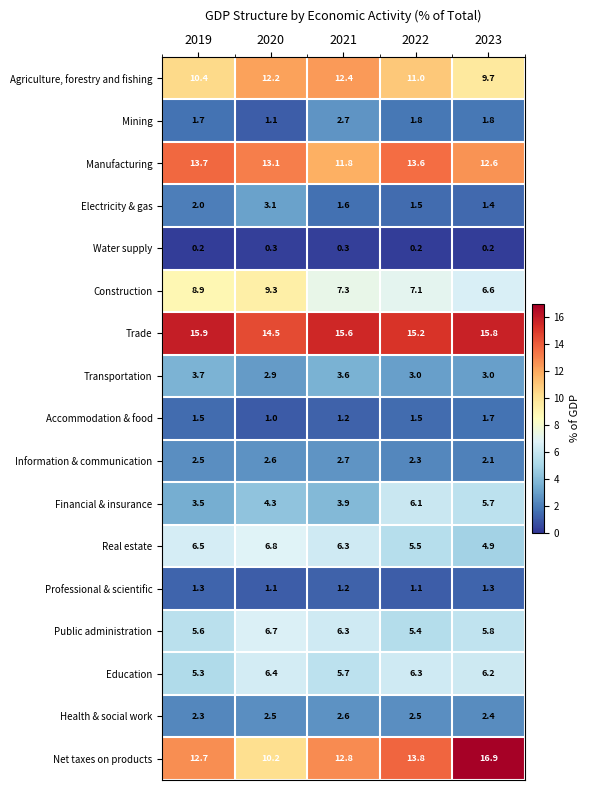

What is the total value across all series at 2021?

98.0